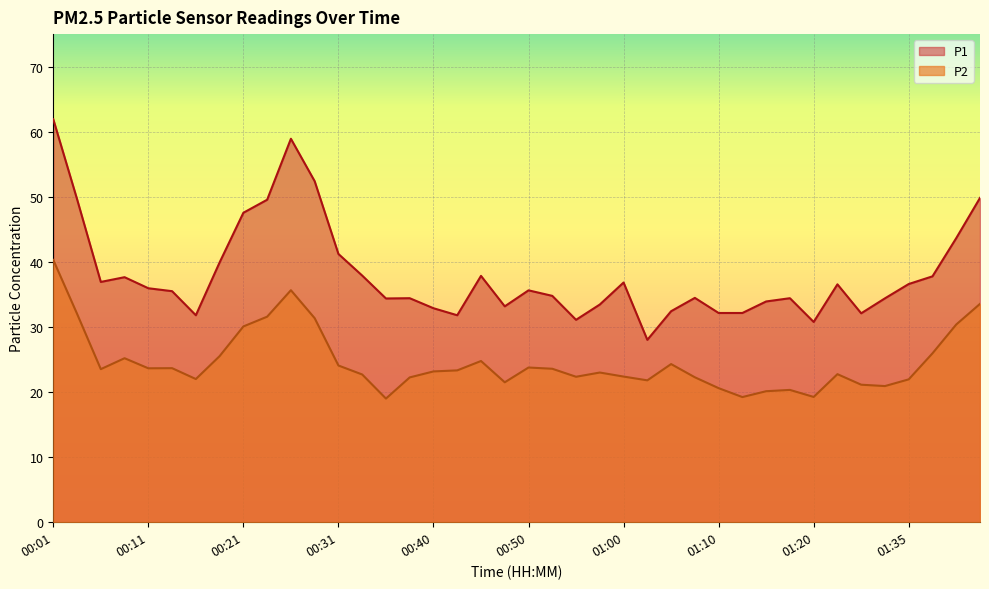

The value of P2 at 01:10 is 20.6. True or false?

True